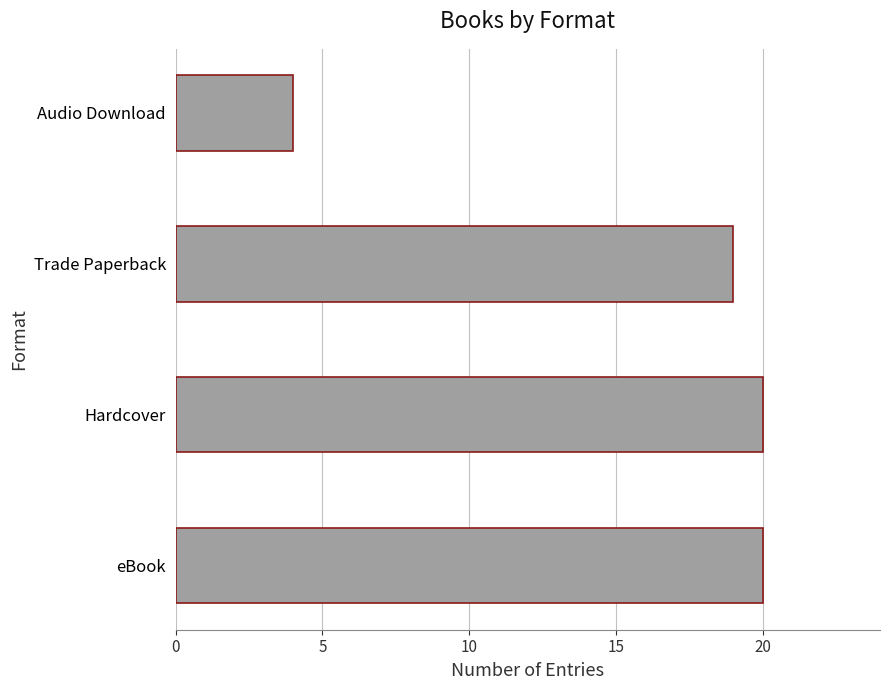

What is the maximum value shown in the chart?

20